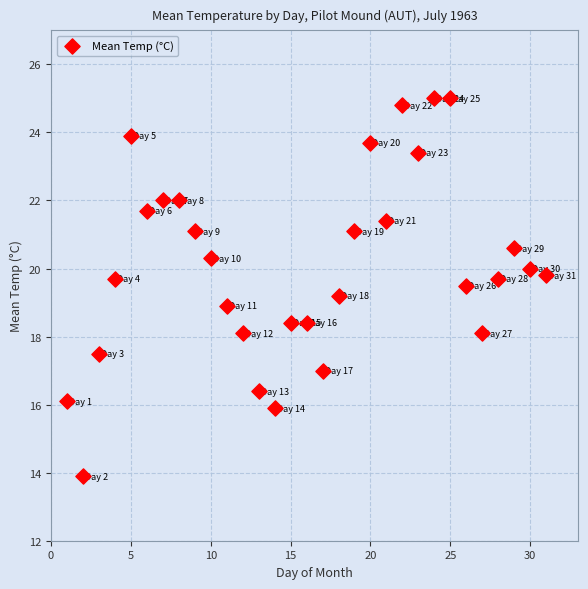

What is the range of Y values (max minus min)?

11.1